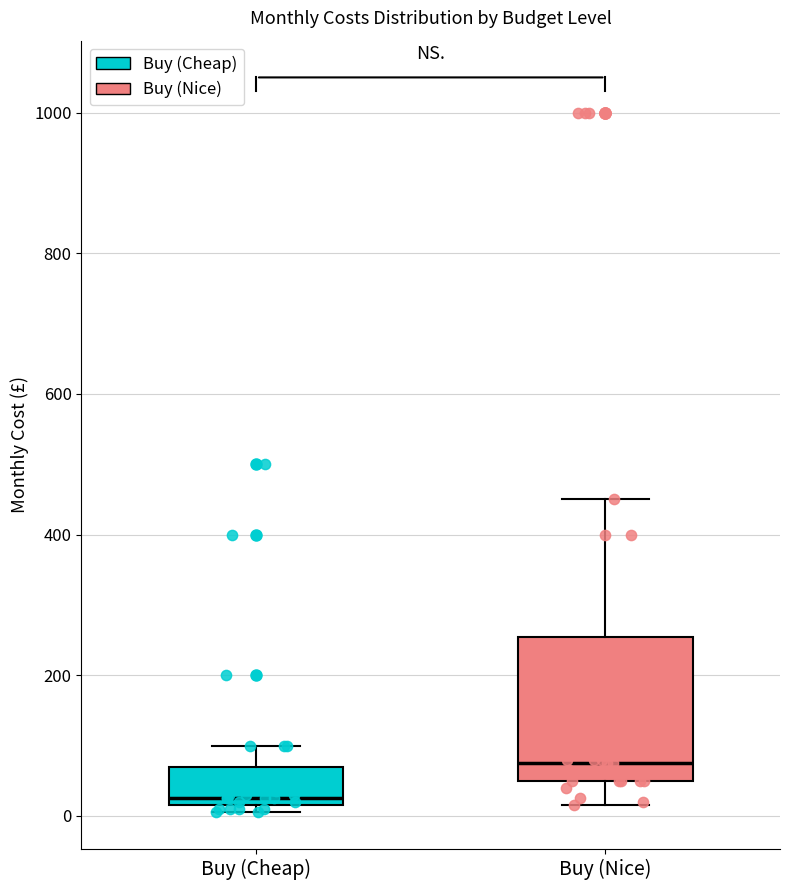

Which box has the lowest median line?

Buy (Cheap)